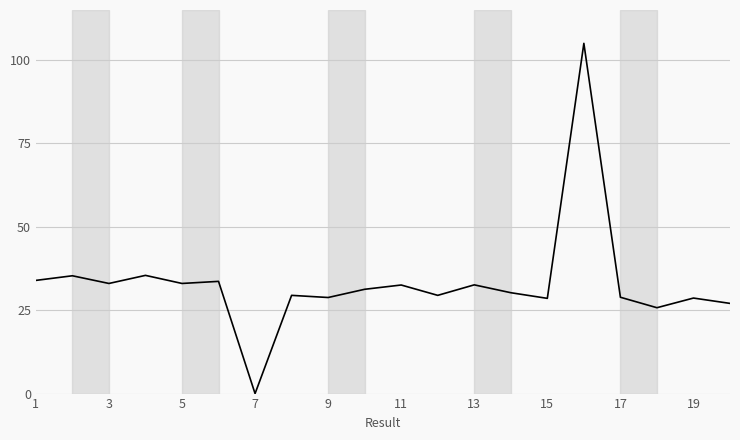

What is the difference between the maximum and minimum values?

105.0